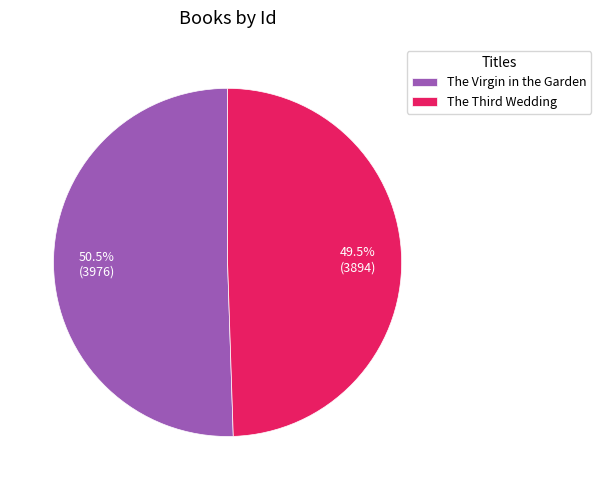

The The Virgin in the Garden slice represents 37% of the pie. True or false?

False